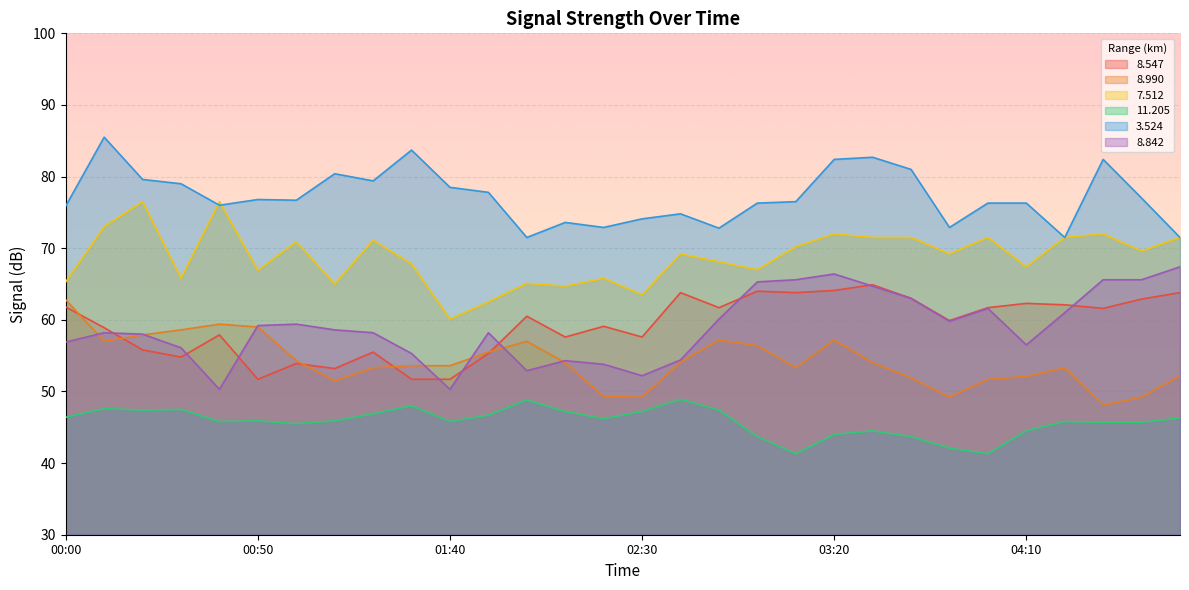

What is the sum of all   8.842 values?

1768.9